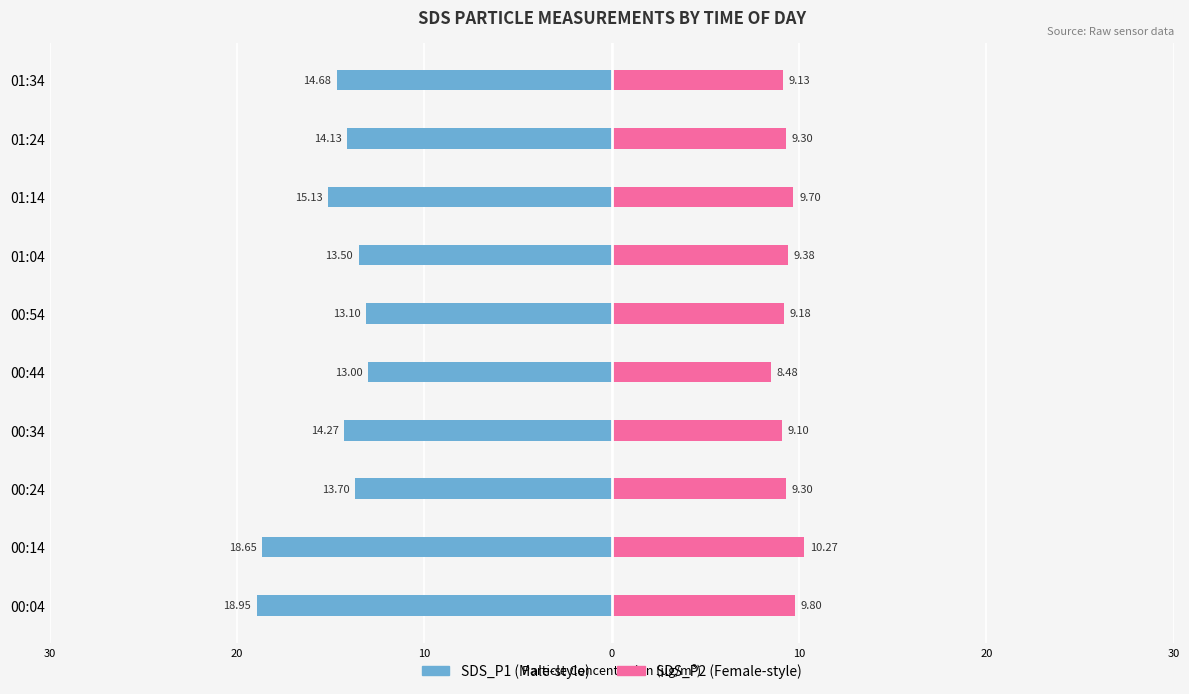

Which series changed the most between 00:44 and 01:24?

SDS_P1